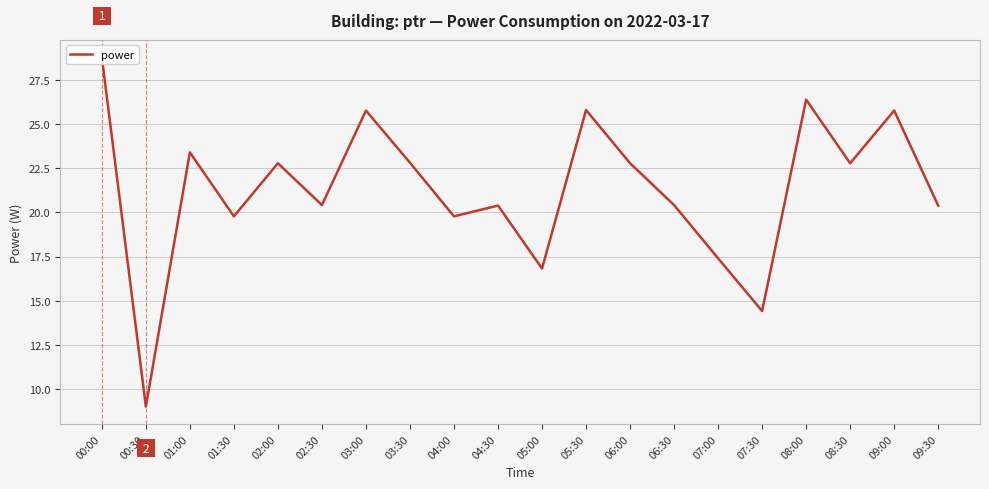

At which label does the data first exceed 22?

00:00